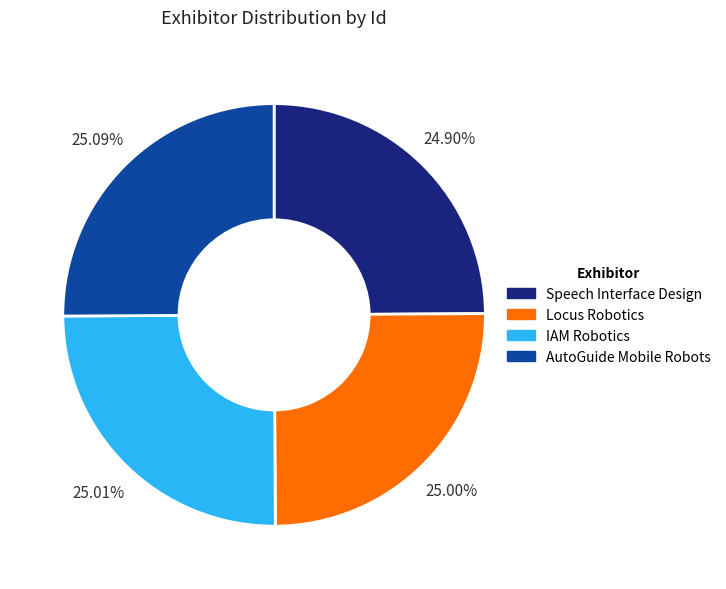

To the nearest percent, what percentage of the pie is Locus Robotics?

25%